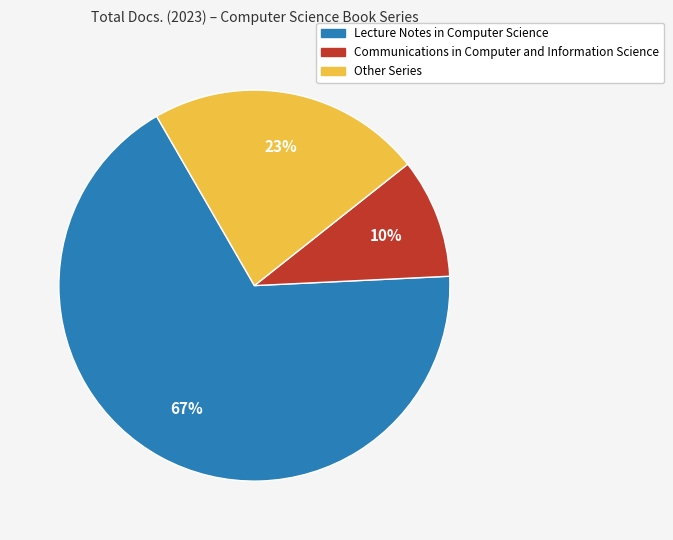

To the nearest percent, what is the average slice percentage?

33%